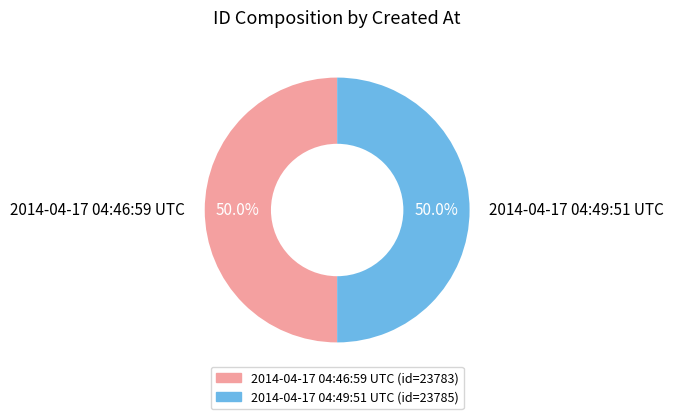

Combined, what portion of the pie is 2014-04-17 04:49:51 UTC and 2014-04-17 04:46:59 UTC?

100.0%